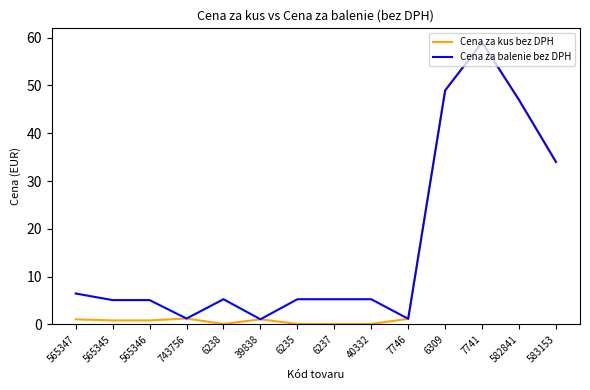

What value does the Cena za kus bez DPH series have at 6309?

49.0